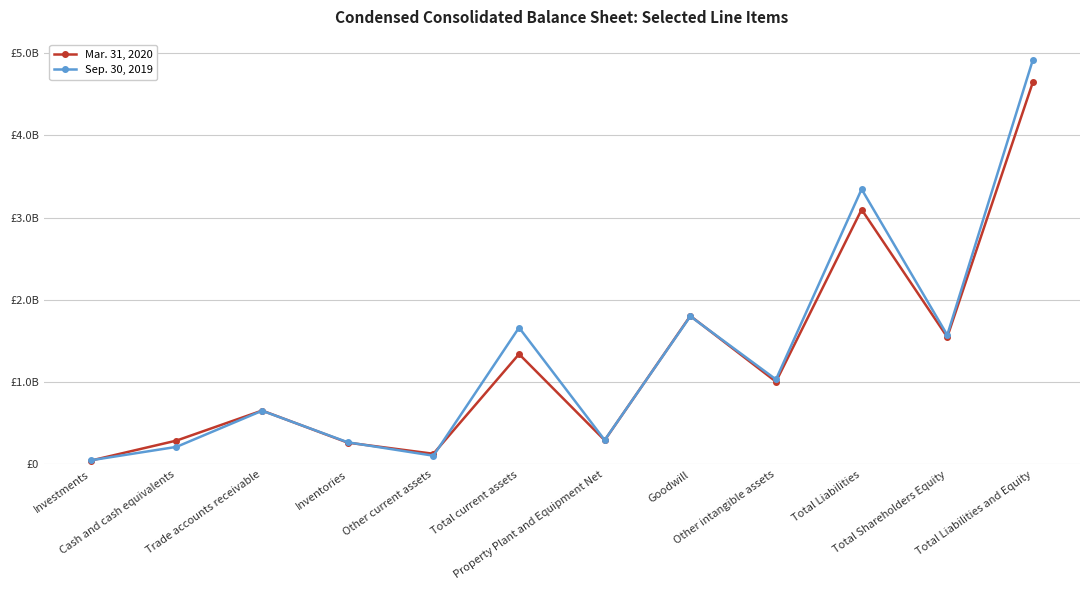

Is the value of Sep. 30, 2019 at Inventories greater than the value of Mar. 31, 2020 at Investments?

Yes